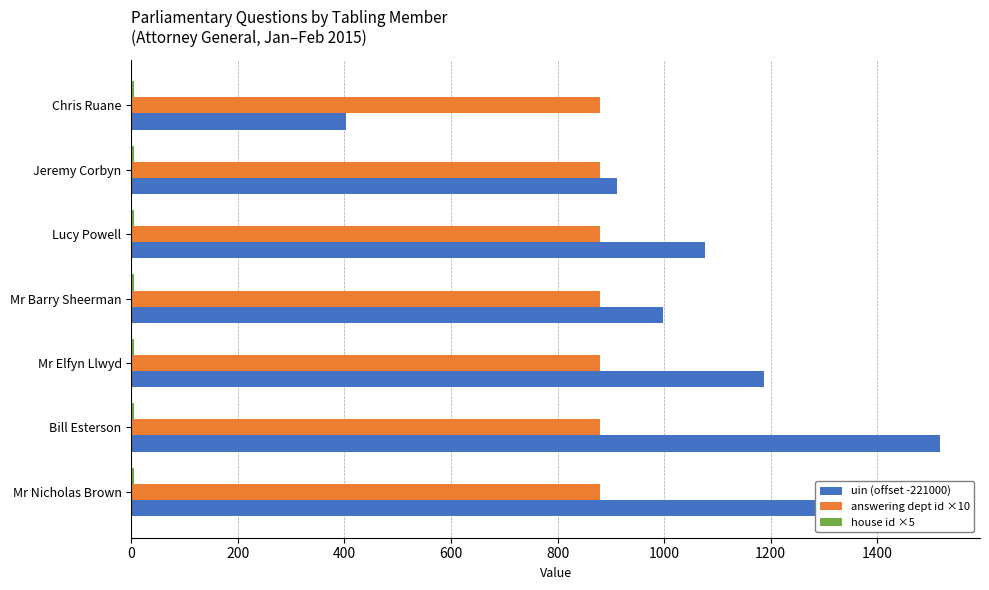

Which series has the largest range (max minus min)?

uin (offset -221000)